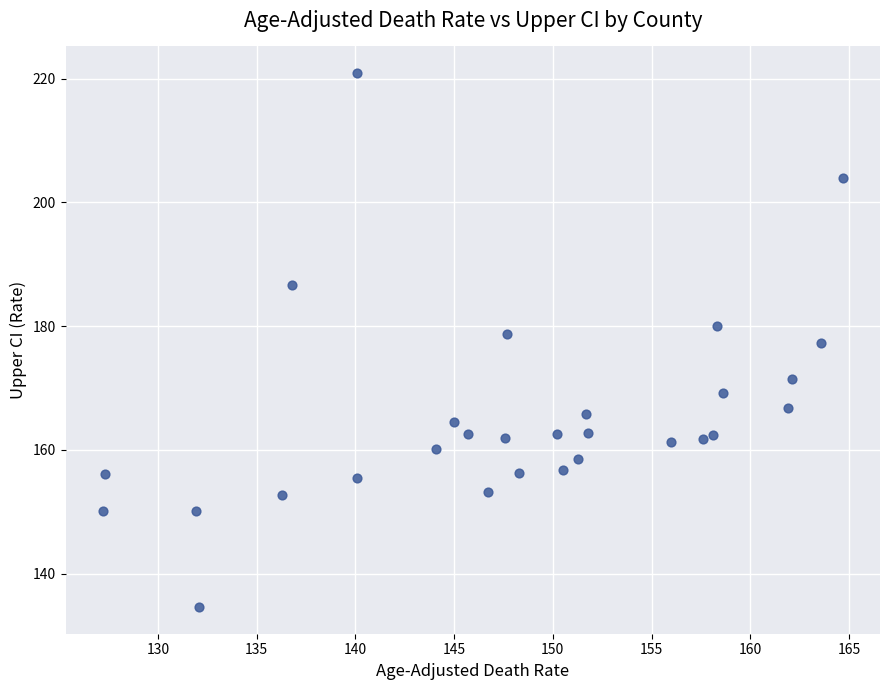

What is the range of Y values (max minus min)?

86.3